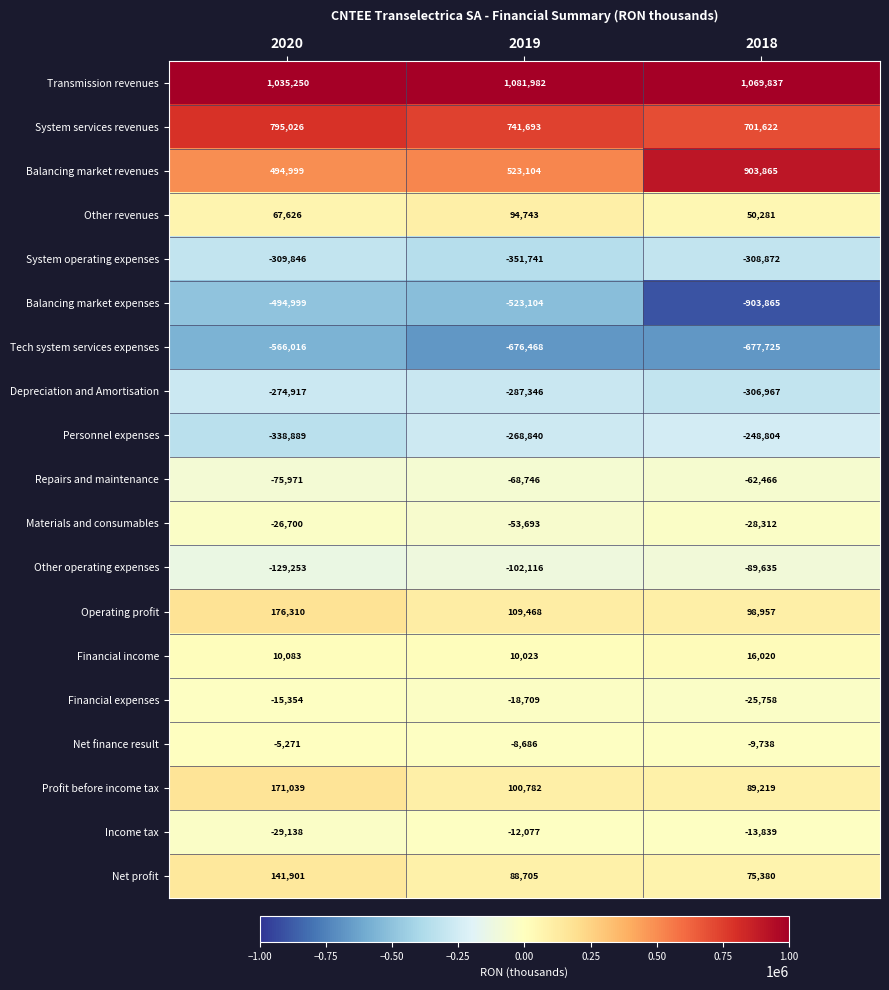

What is the smallest value displayed?

-903865